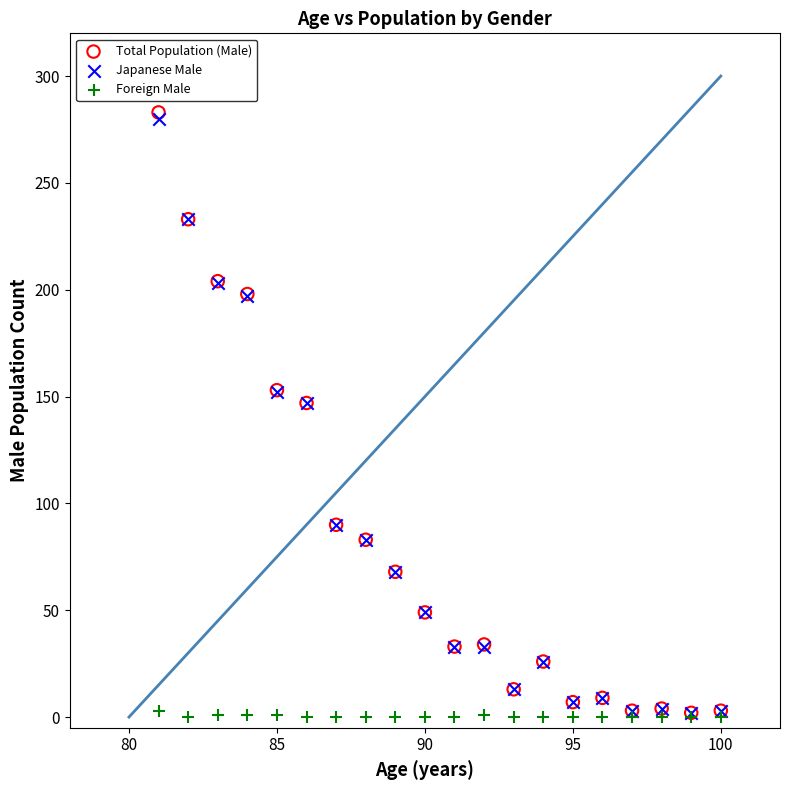

What are all the series names shown in the legend?

Total Population (Male), Japanese Male, Foreign Male